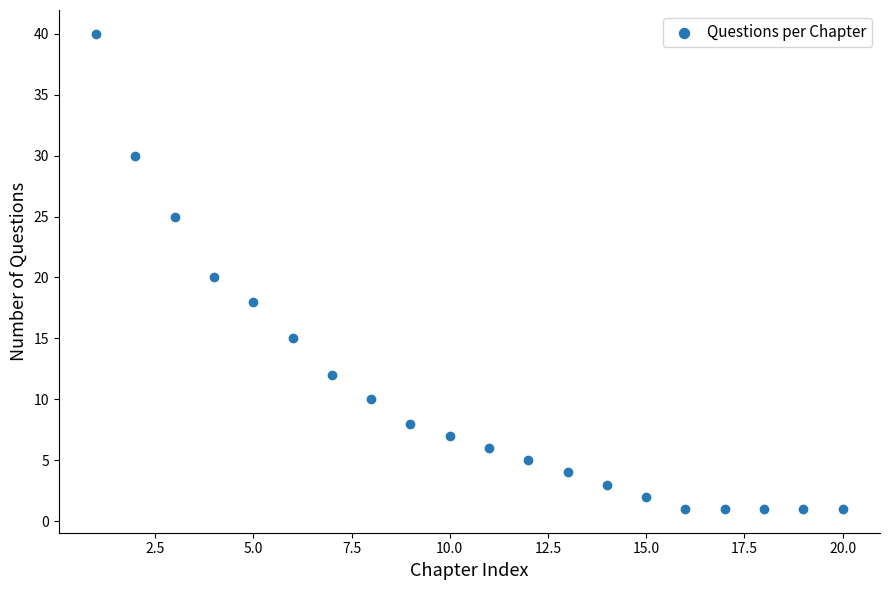

What is the range of X values (max minus min)?

19